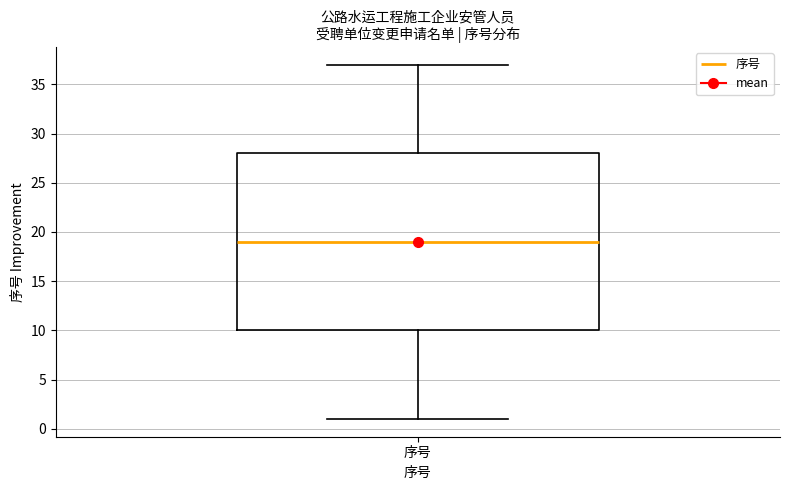

Transcribe this box plot: give where the median line is, the range the box spans, and where the two whiskers end, as read against the y-axis. The values are not printed on the chart, so give them approximately, as read against the axis.

median 19, box 10 to 28, whiskers 1 to 37